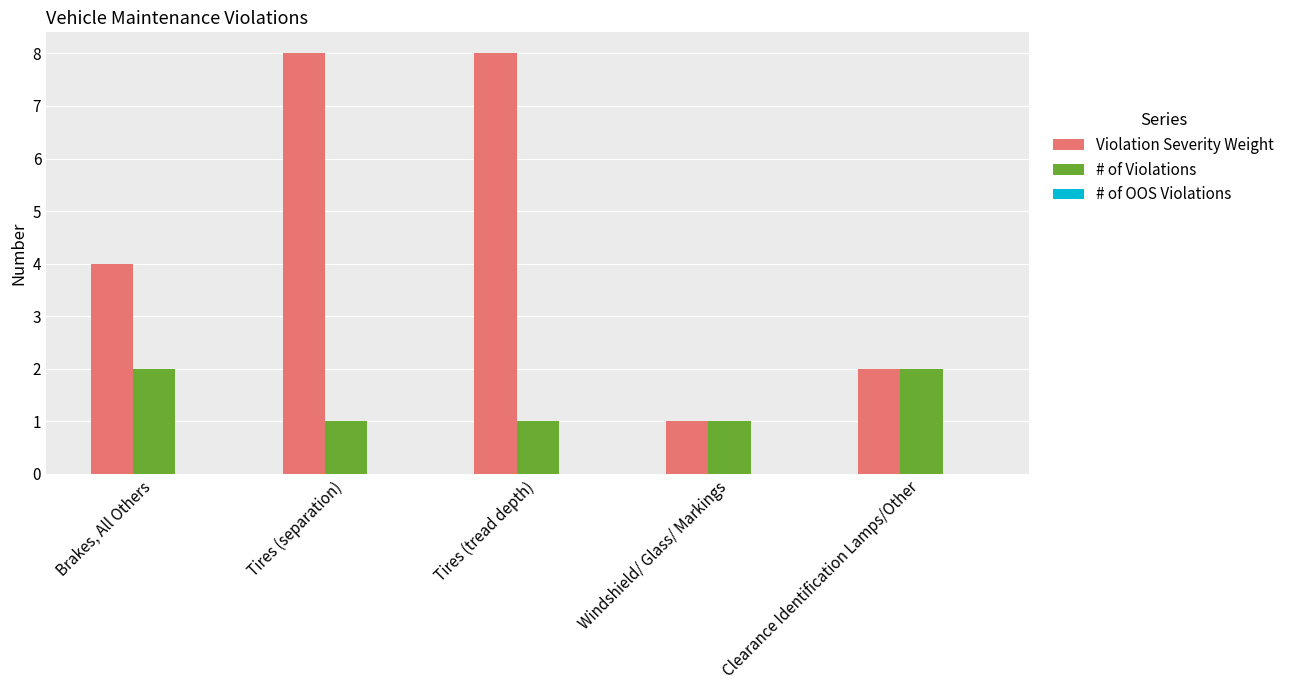

Is the value of Violation Severity Weight at Tires (tread depth) greater than the value of # of Violations at Tires (separation)?

Yes